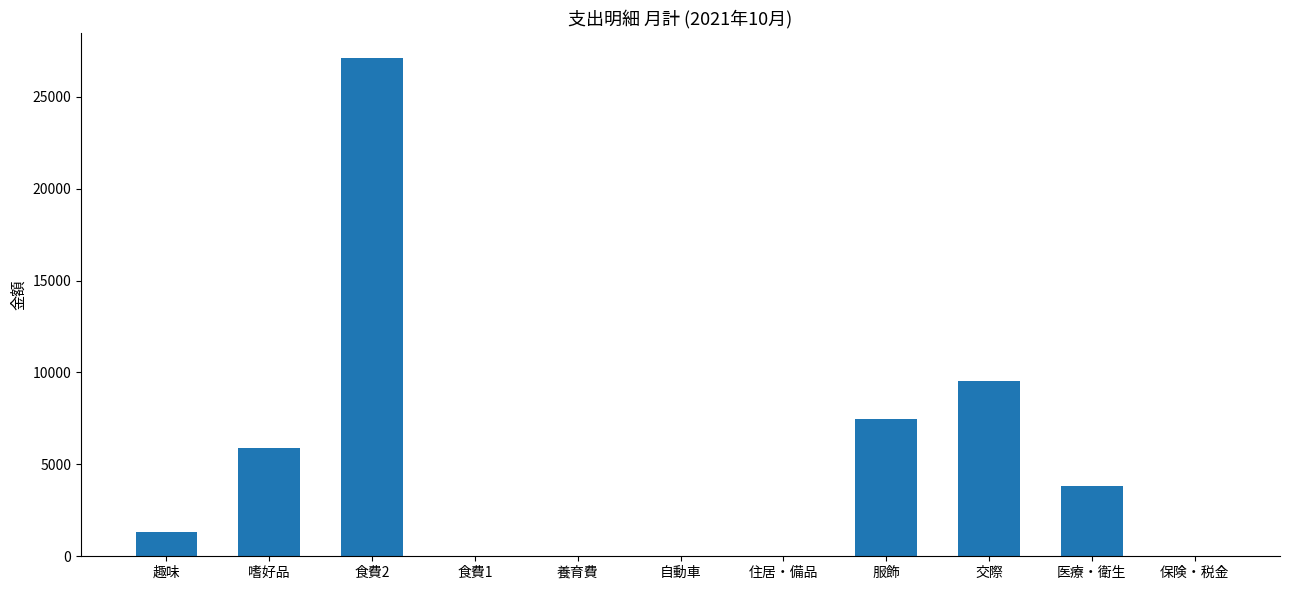

What is the change in value from 趣味 to 自動車?

-1316